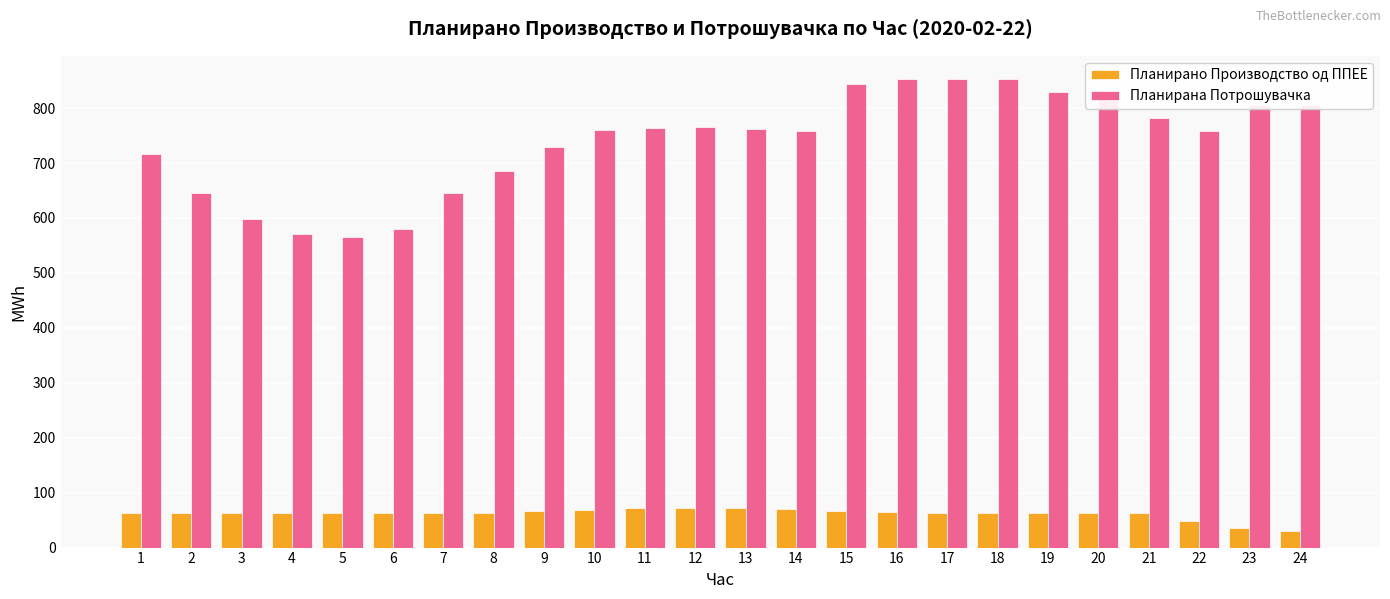

Count the number of categories in the chart.

24